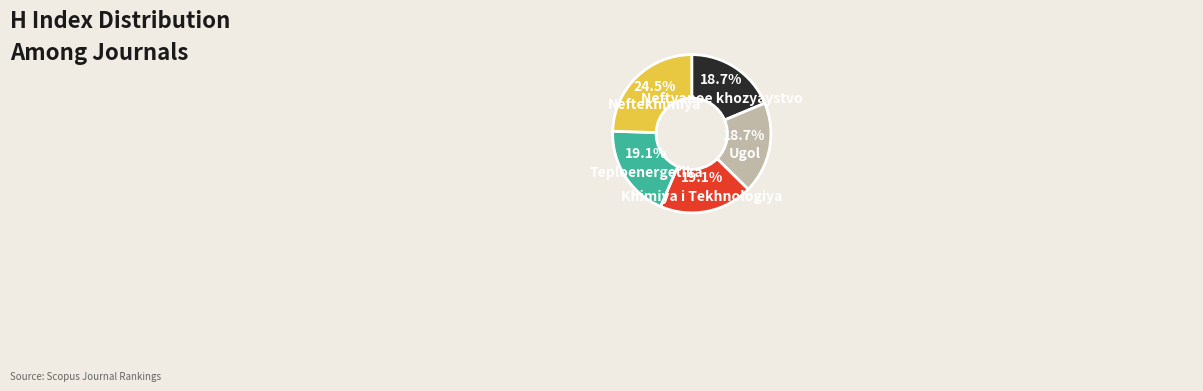

What percentage is NOT represented by Khimiya i Tekhnologiya?

80.9%